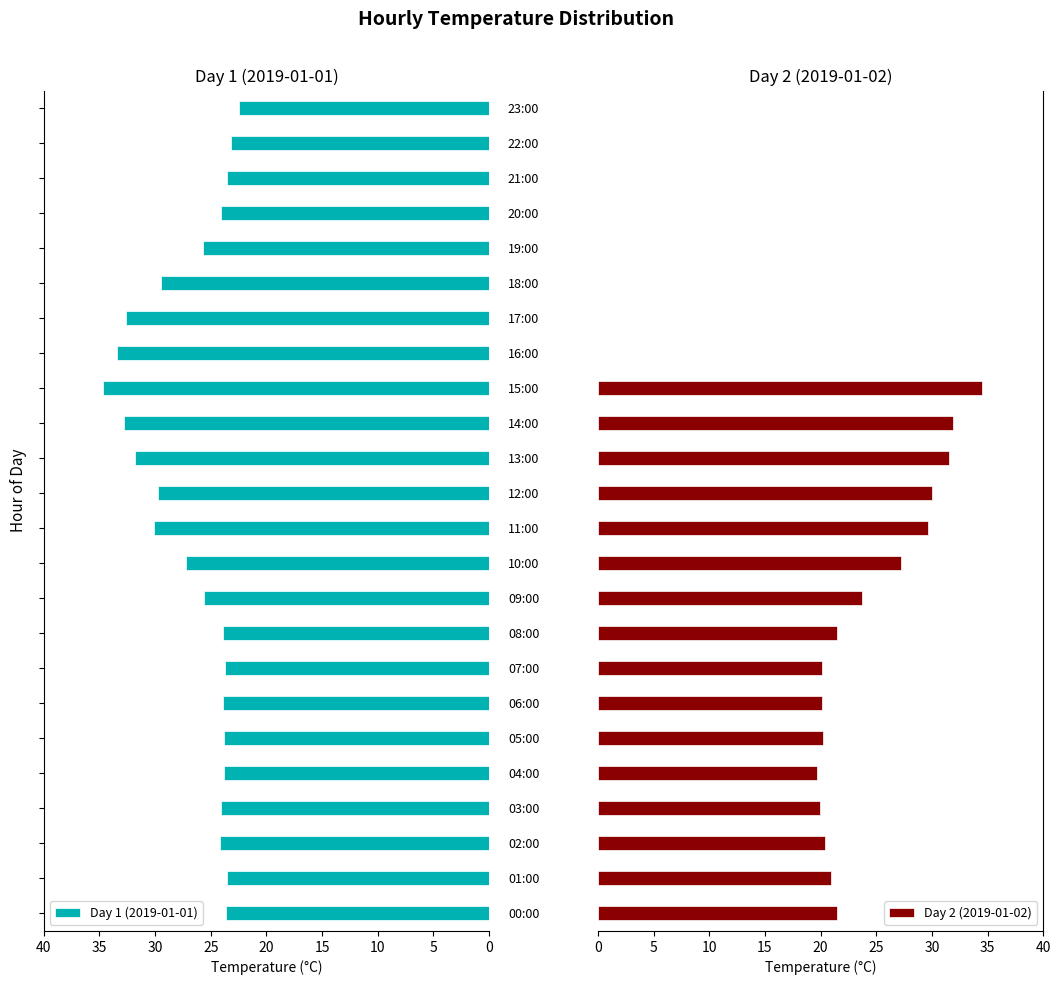

Which series has the largest total across all categories?

Day 1 (2019-01-01)